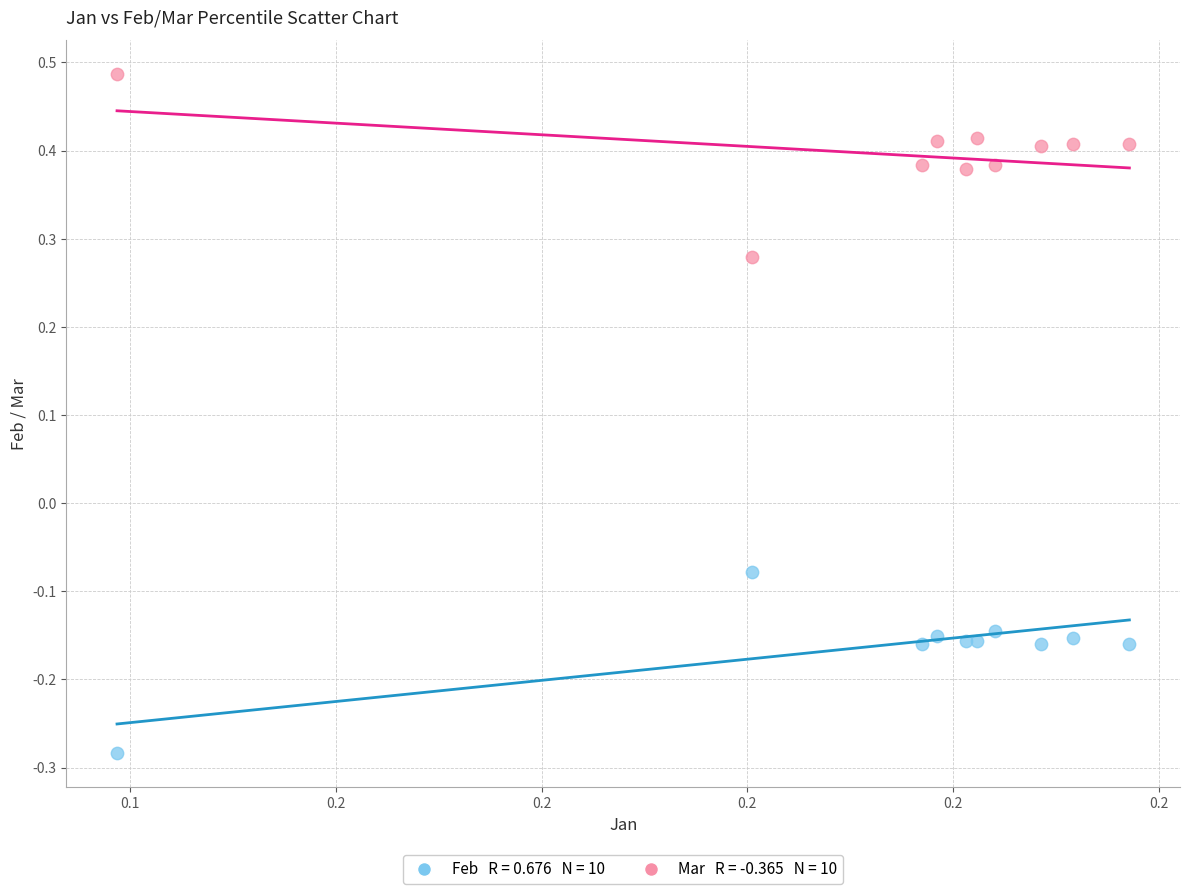

Across all data points, what is the range of Y values (max minus min)?

0.8